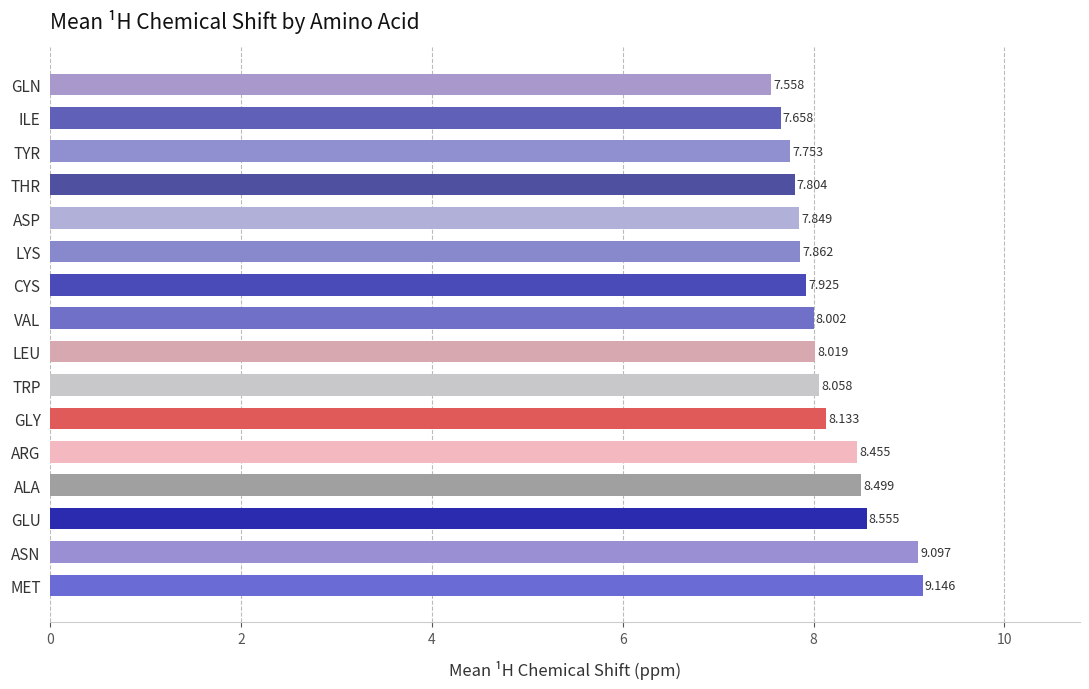

Which has a higher value, ASP or VAL?

VAL